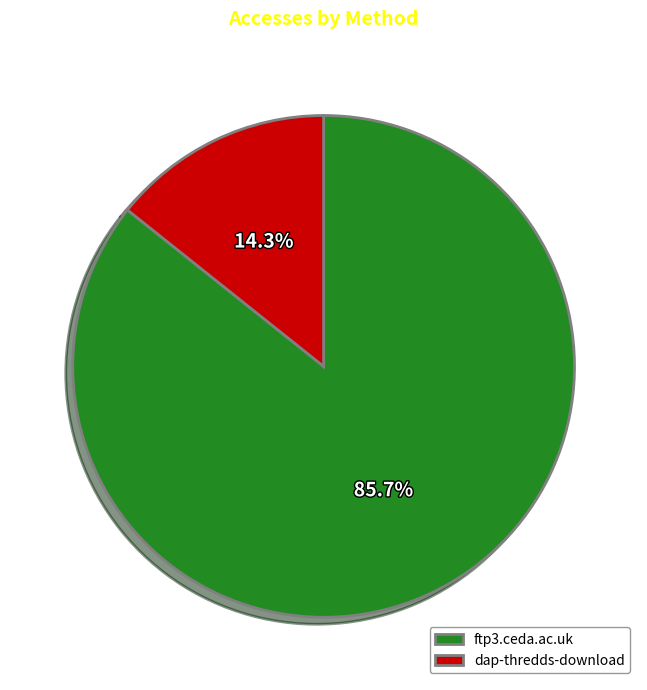

To the nearest percent, what percentage of the pie is ftp3.ceda.ac.uk?

86%